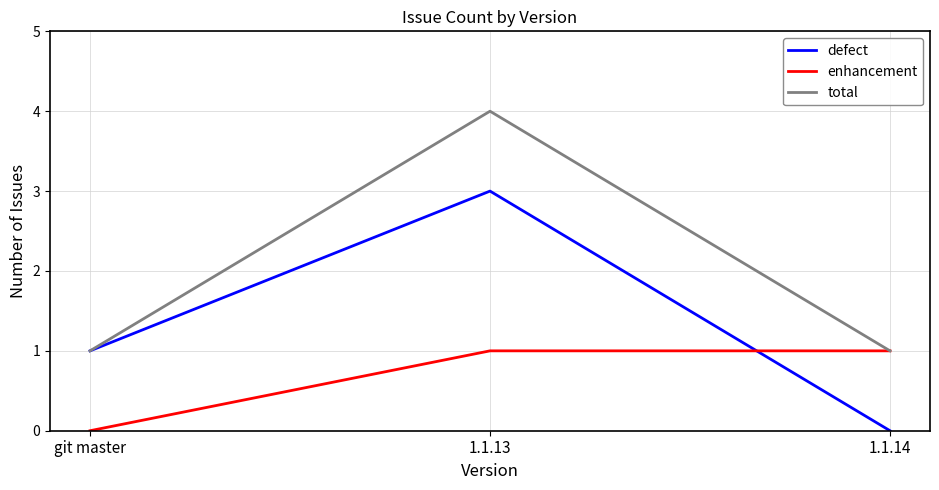

List the series in order of their overall mean, highest first.

total, defect, enhancement